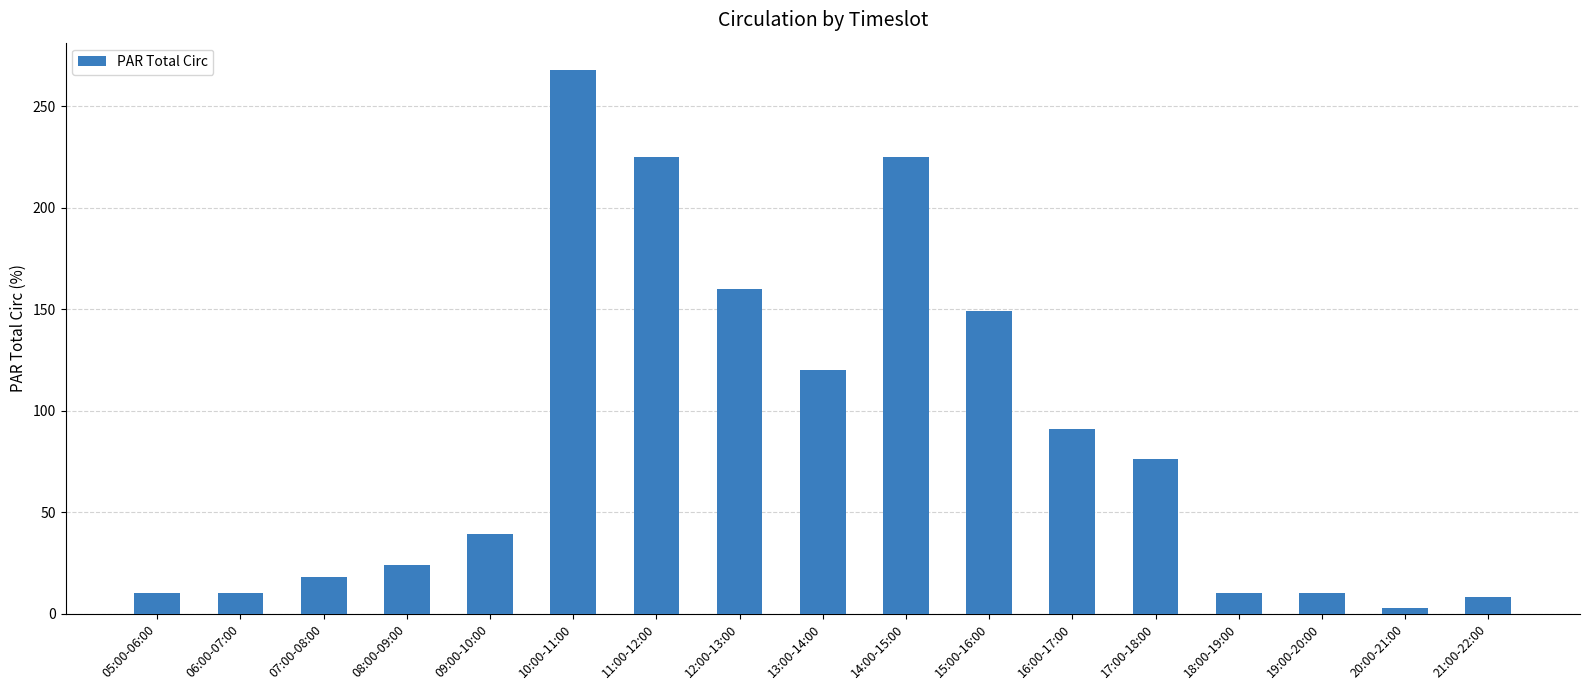

What is the label of the 8th bar from the right?

14:00-15:00